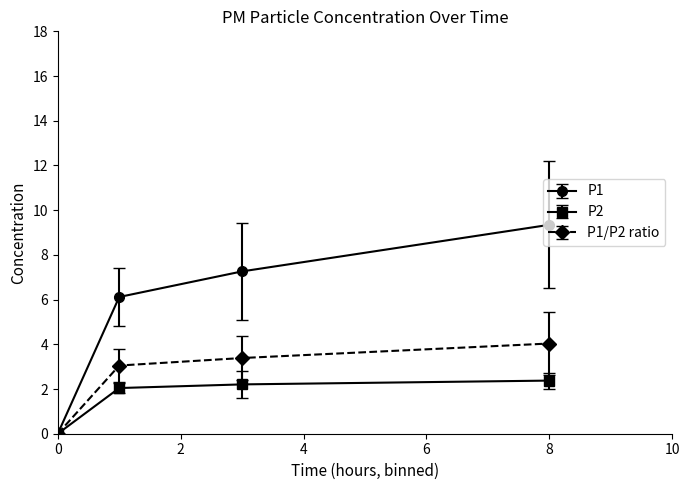

Which series has the widest spread of values?

P1